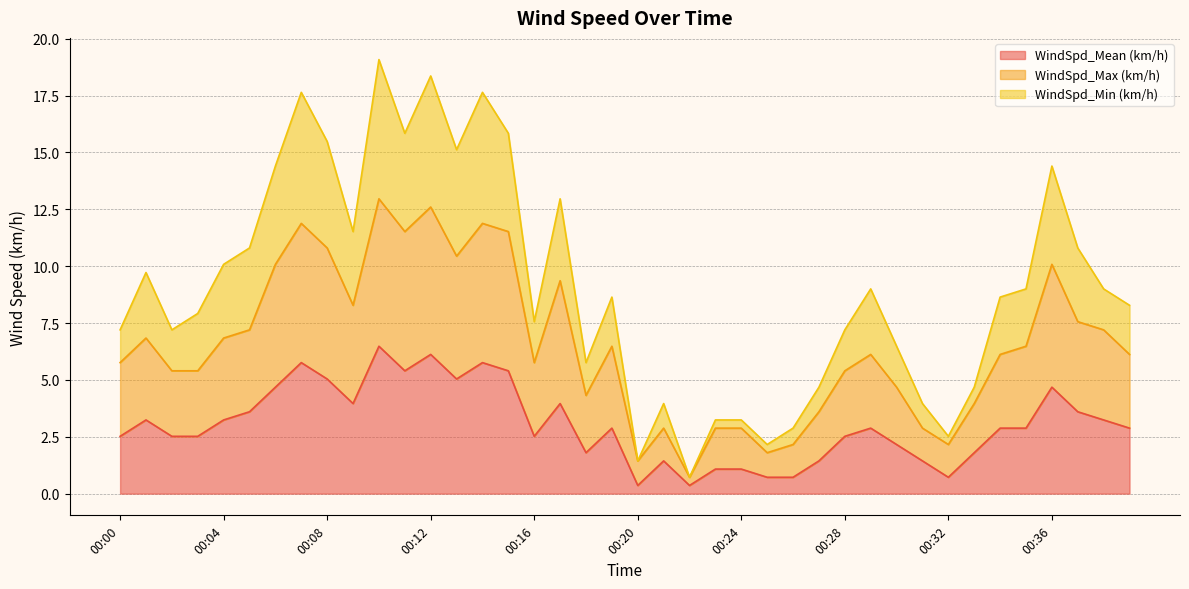

At which category is the sum across all series the highest?

00:10